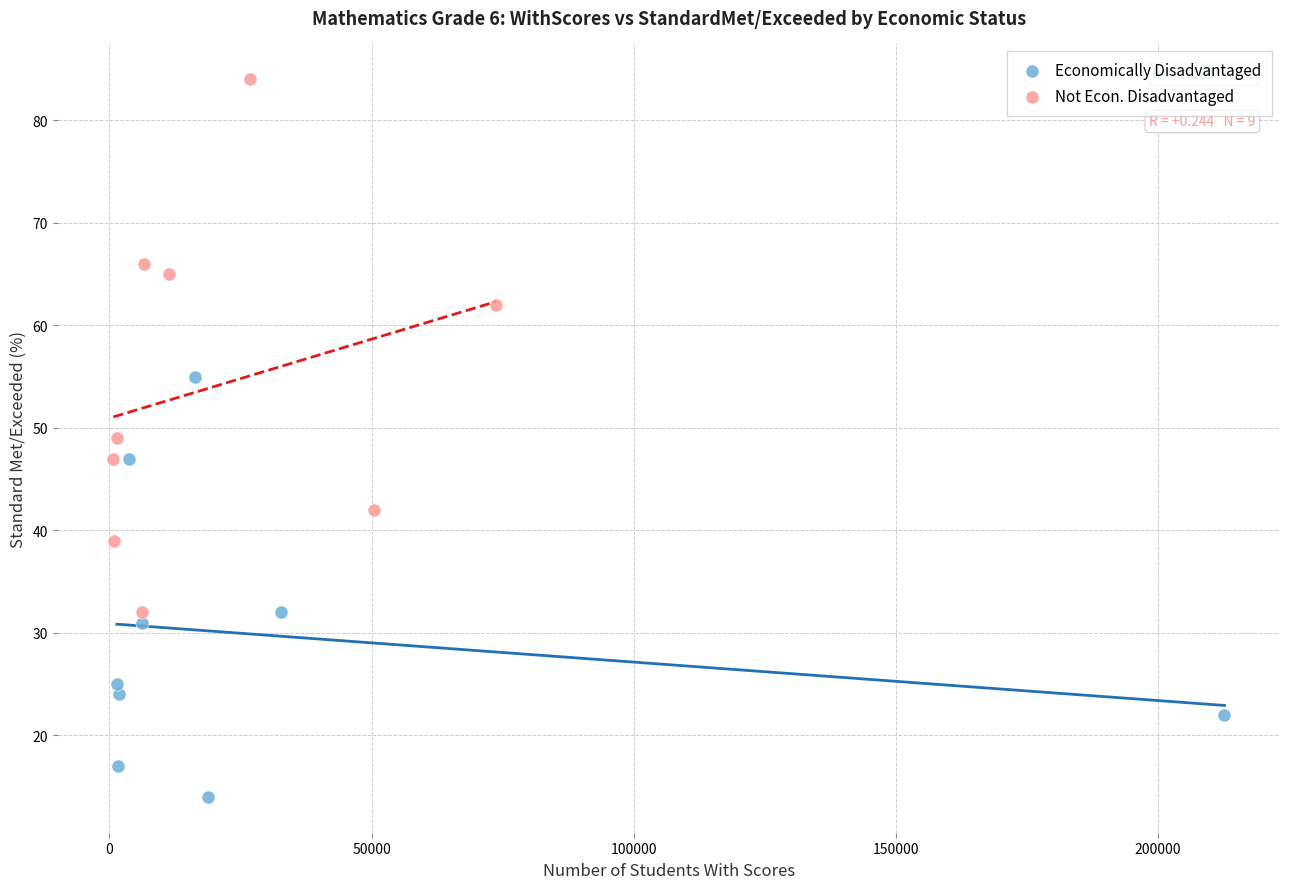

Which series contains the lowest Y value?

Economically Disadvantaged